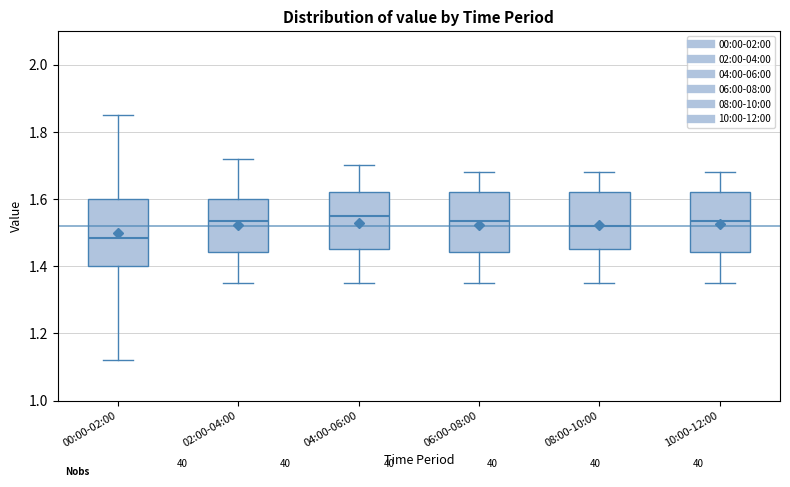

Reading left to right, read every box against the y-axis: the position of its median line, the range the box covers, and the ends of its whiskers. The values are not printed on the chart, so give them approximately, as read against the axis.

00:00-02:00: median 1.48, box 1.40 to 1.60, whiskers 1.12 to 1.86
02:00-04:00: median 1.54, box 1.44 to 1.60, whiskers 1.36 to 1.72
04:00-06:00: median 1.56, box 1.46 to 1.62, whiskers 1.36 to 1.70
06:00-08:00: median 1.54, box 1.44 to 1.62, whiskers 1.36 to 1.68
08:00-10:00: median 1.52, box 1.46 to 1.62, whiskers 1.36 to 1.68
10:00-12:00: median 1.54, box 1.44 to 1.62, whiskers 1.36 to 1.68